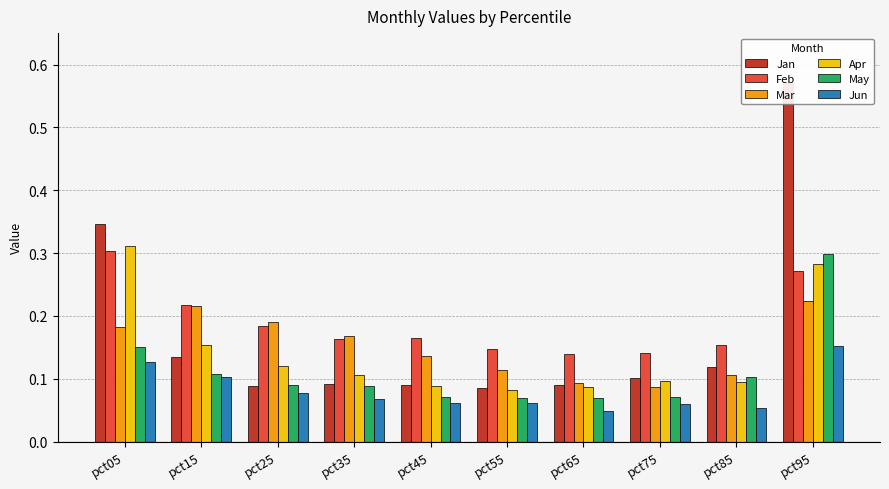

What is the average value of the Feb series?

0.2